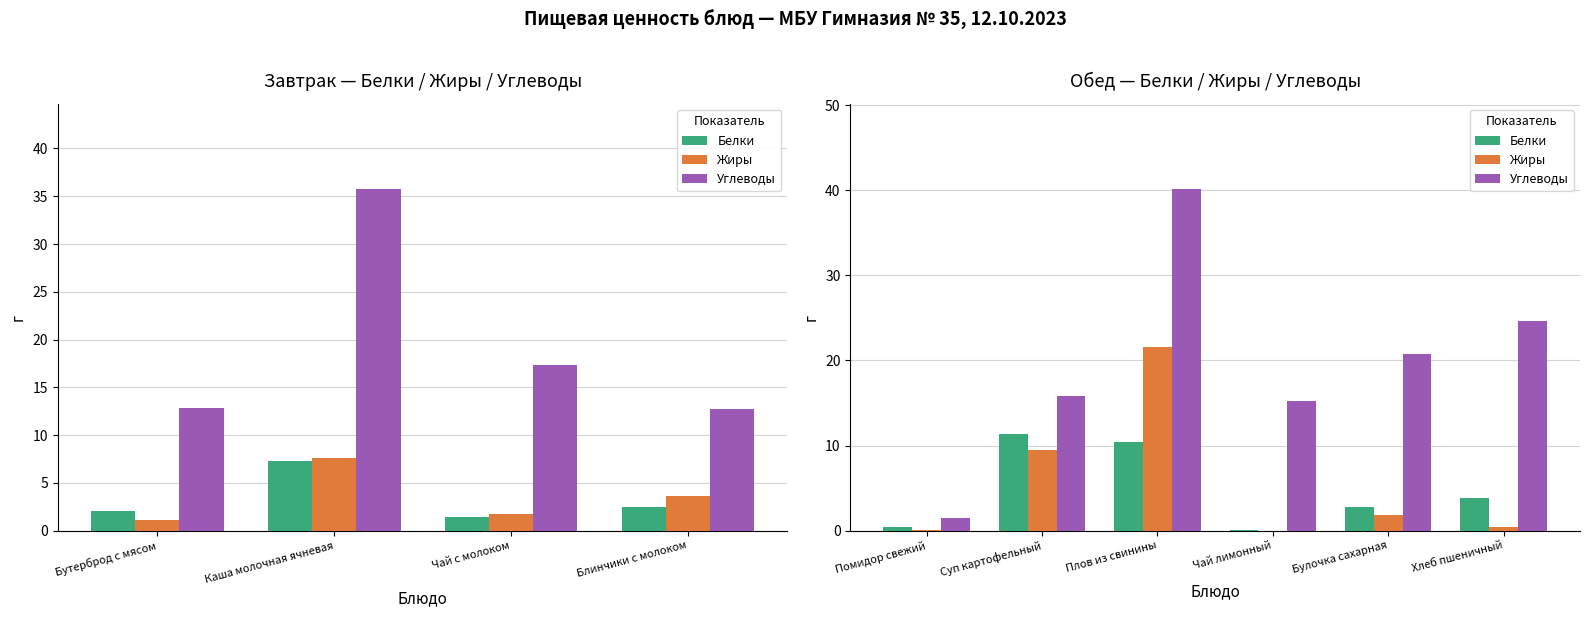

How many values in the Белки series exceed 3?

3